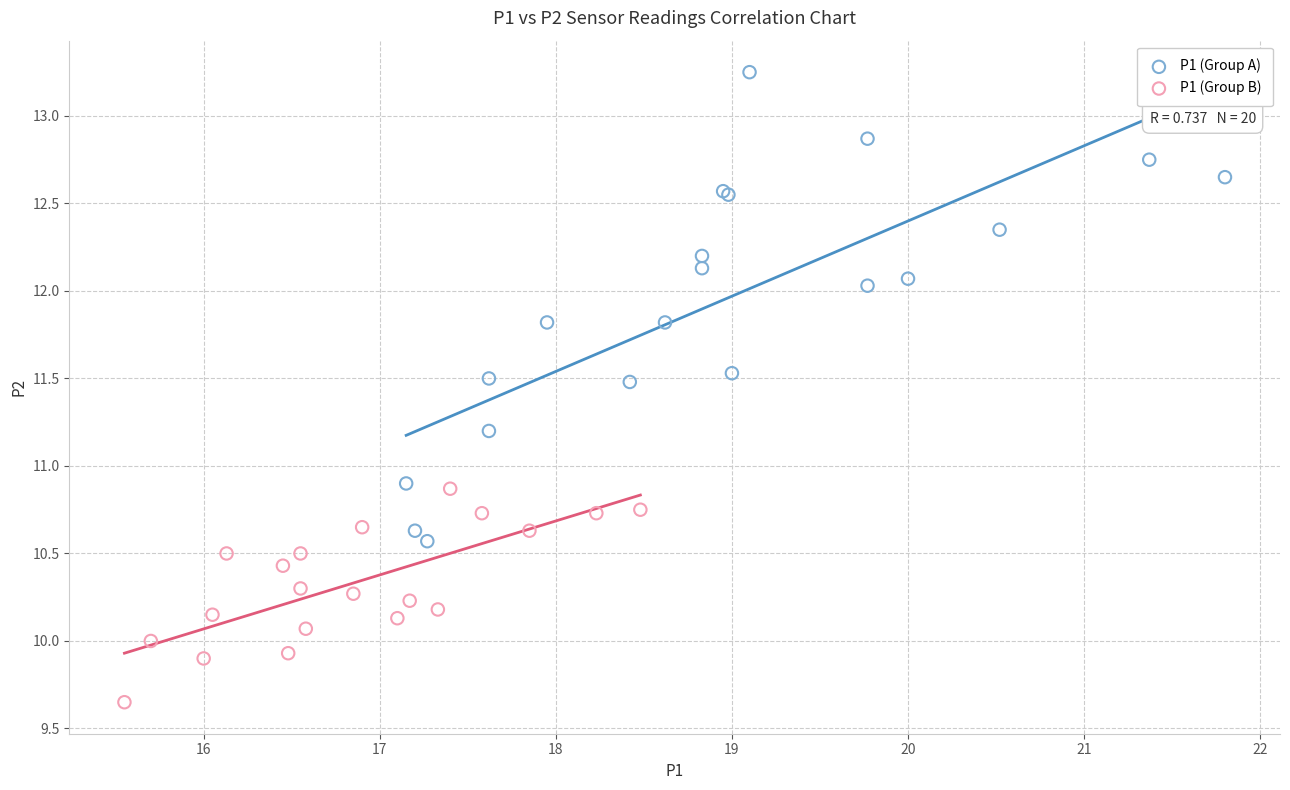

Which series reaches the minimum Y coordinate?

P1 (Group B)